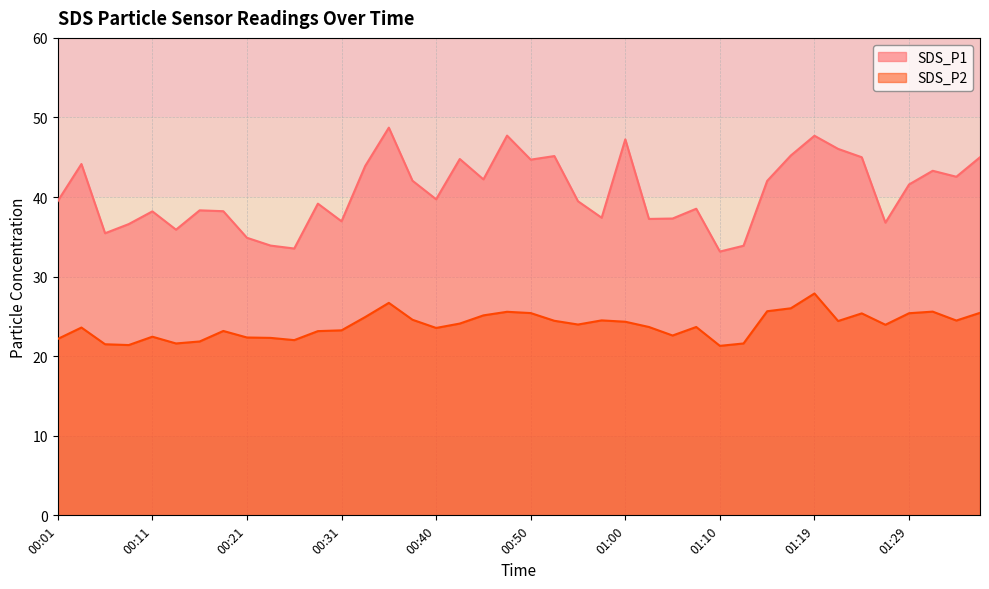

Reading left to right, list all the values displayed in this chart.

SDS_P1: 39.5	44.1	35.5	36.6	38.2	35.9	38.3	38.2	34.9	33.9	33.5	39.2	37.0	43.9	48.7	42.0	39.7	44.8	42.2	47.7	44.7	45.1	39.5	37.4	47.2	37.2	37.3	38.5	33.1	33.9	42.0	45.2	47.7	46.0	45.0	36.8	41.6	43.3	42.5	45.0
SDS_P2: 22.2	23.6	21.5	21.4	22.4	21.6	21.9	23.2	22.4	22.3	22.0	23.1	23.2	24.9	26.7	24.6	23.6	24.1	25.1	25.6	25.4	24.4	24.0	24.5	24.3	23.7	22.6	23.7	21.3	21.6	25.6	26.0	27.9	24.4	25.4	23.9	25.4	25.6	24.5	25.4